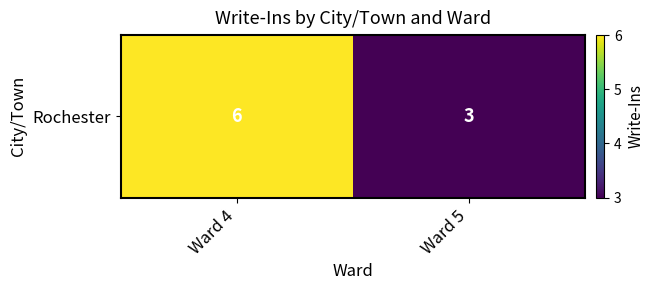

Rank the categories by value from highest to lowest.

Ward 4, Ward 5